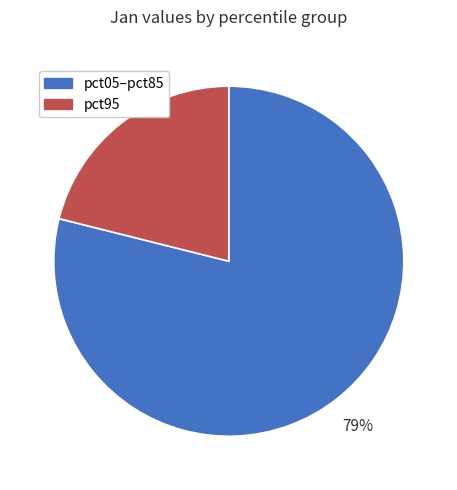

To the nearest percent, what portion does pct95 represent?

21%